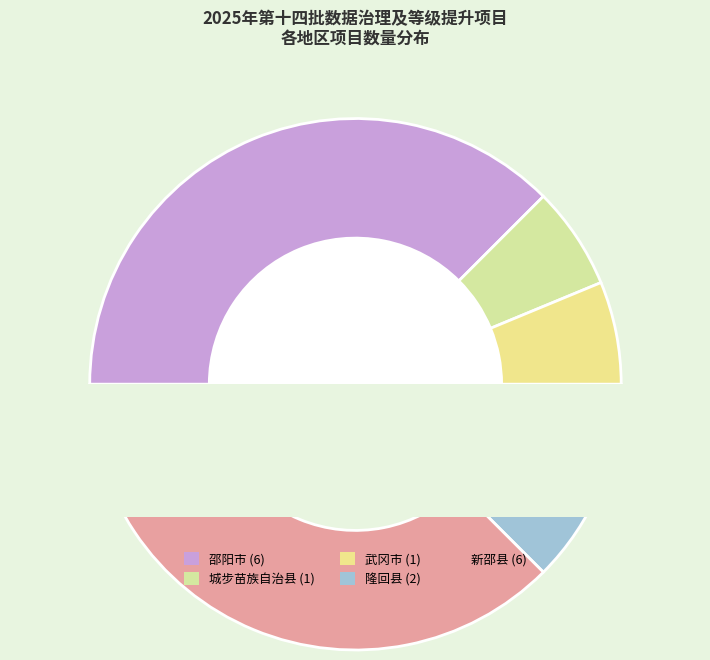

What portion of the pie excludes 隆回县?

87.5%